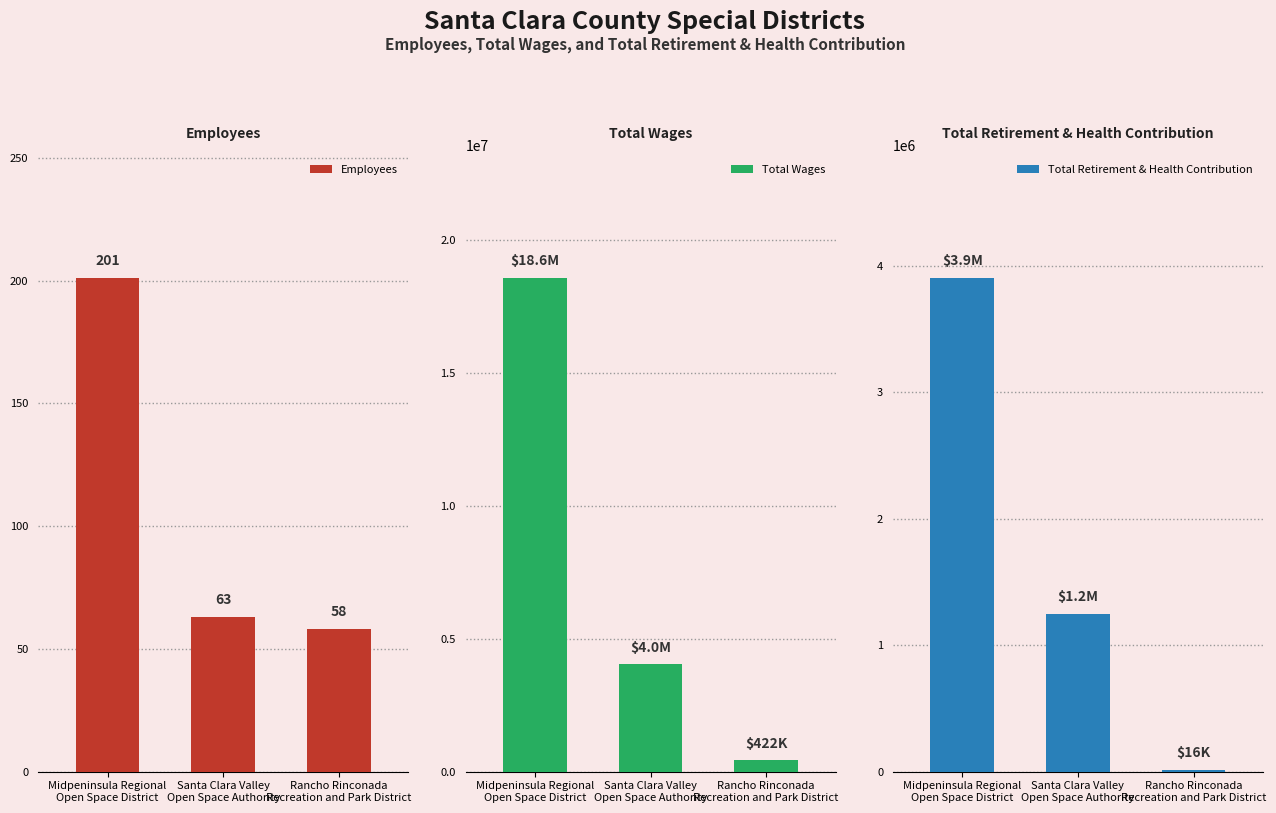

What is the minimum value for Total Retirement & Health Contribution?

15975